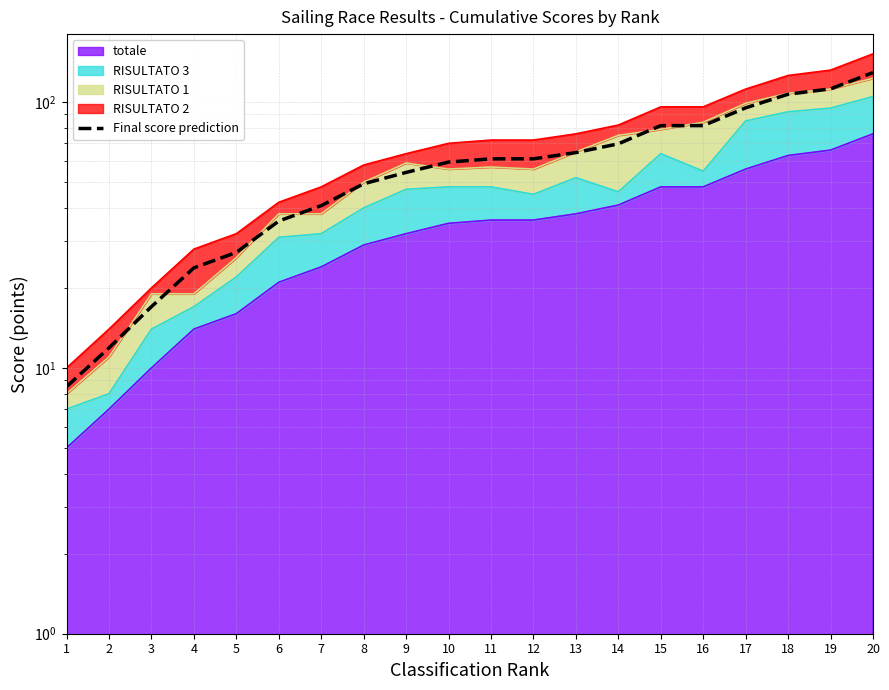

What is the maximum value shown in the chart?

129.2